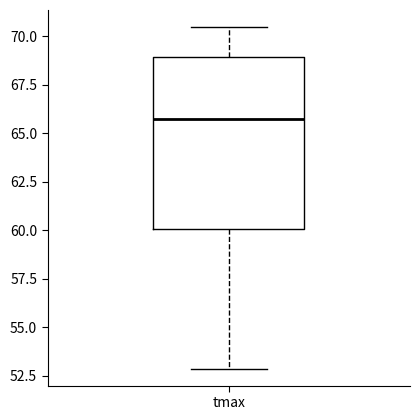

Read this box plot against the y-axis: the position of the median line, the range covered by the box, and the ends of both whiskers. The values are not printed on the chart, so give them approximately, as read against the axis.

median 65.5, box 60.0 to 69.0, whiskers 53.0 to 70.5